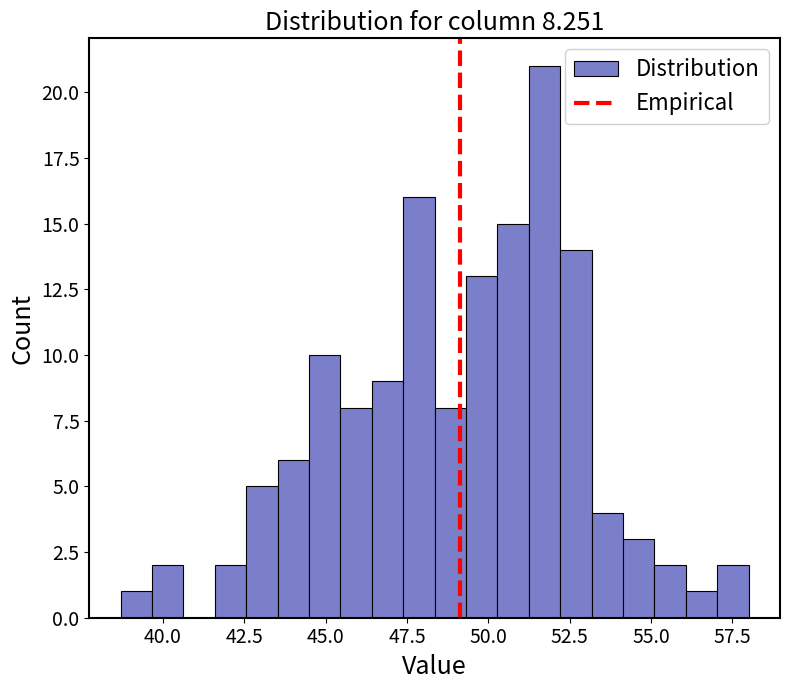

Read against the x-axis, roughly where is the centre of the tallest bar?

51.5